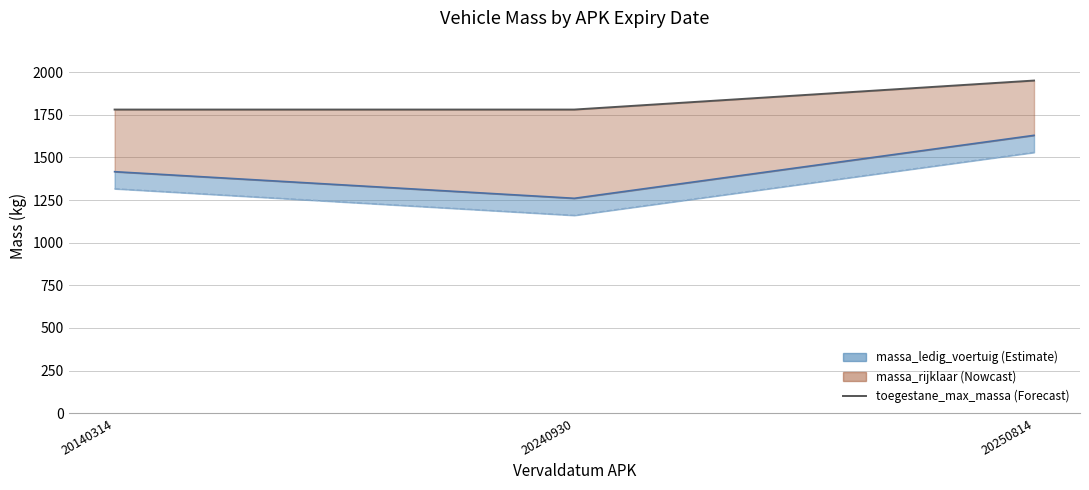

The chart shows a value of 1780 at 20240930. True or false?

True